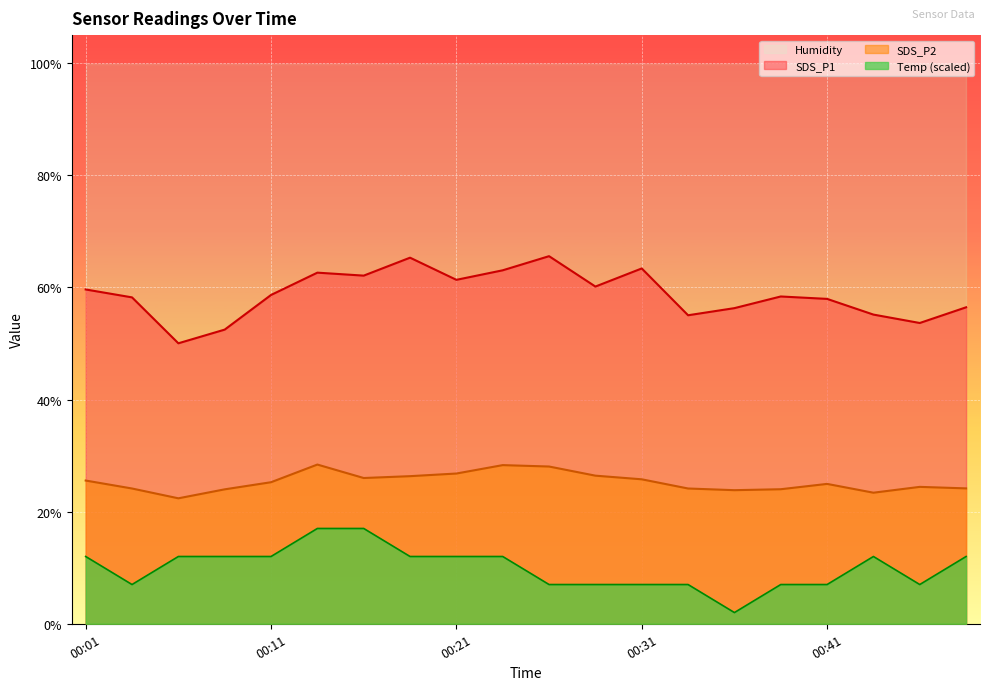

Which category has the highest value in the SDS_P1 series?

00:26